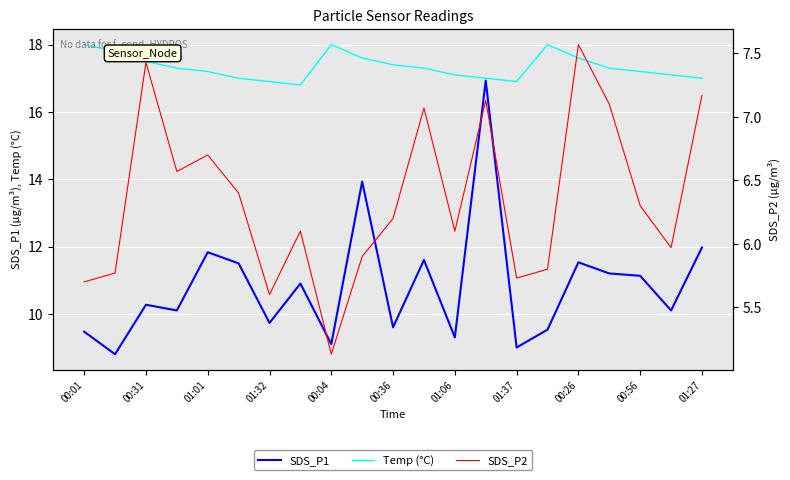

Which series has the largest range (max minus min)?

SDS_P1